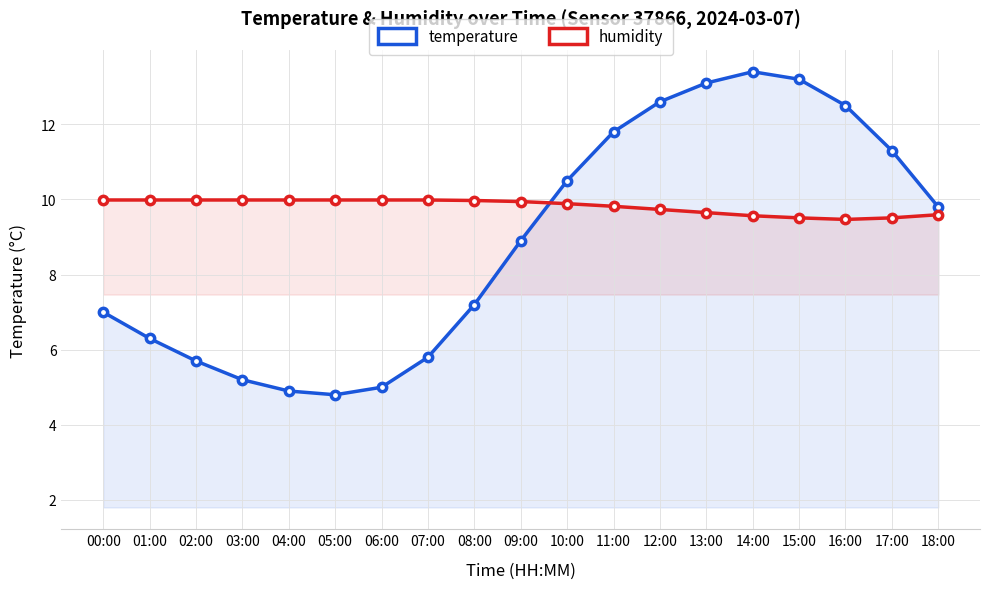

The value of temperature at 03:00 is 8.1. True or false?

False